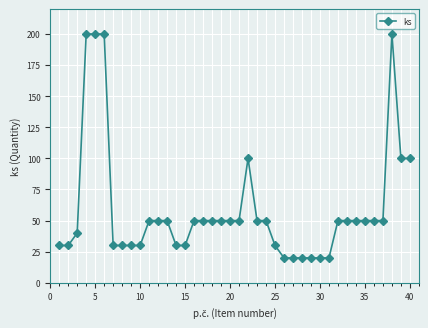

What is the difference between the maximum and minimum values?

180